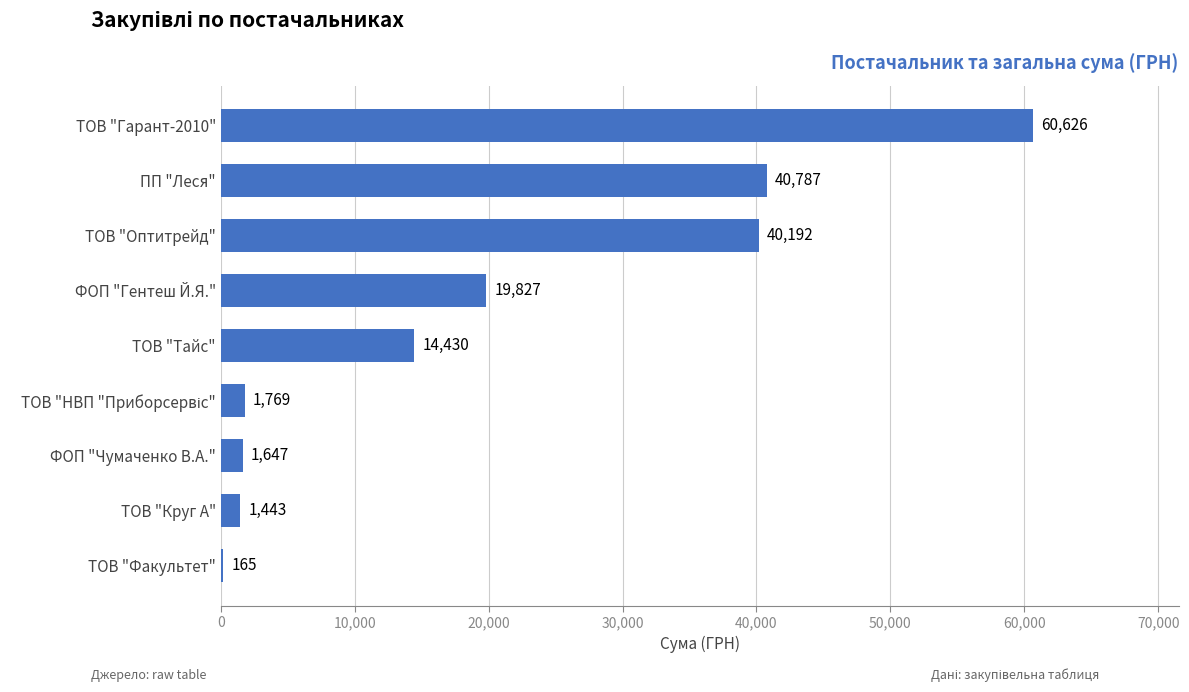

Read the value at ФОП "Чумаченко В.А.".

1647.0